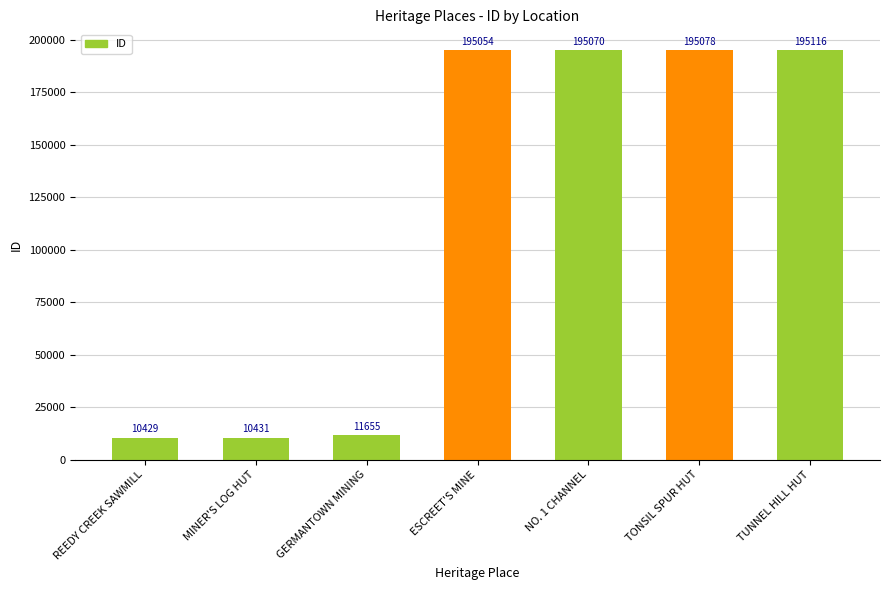

Is it true that the value at TONSIL SPUR HUT is 195078?

True